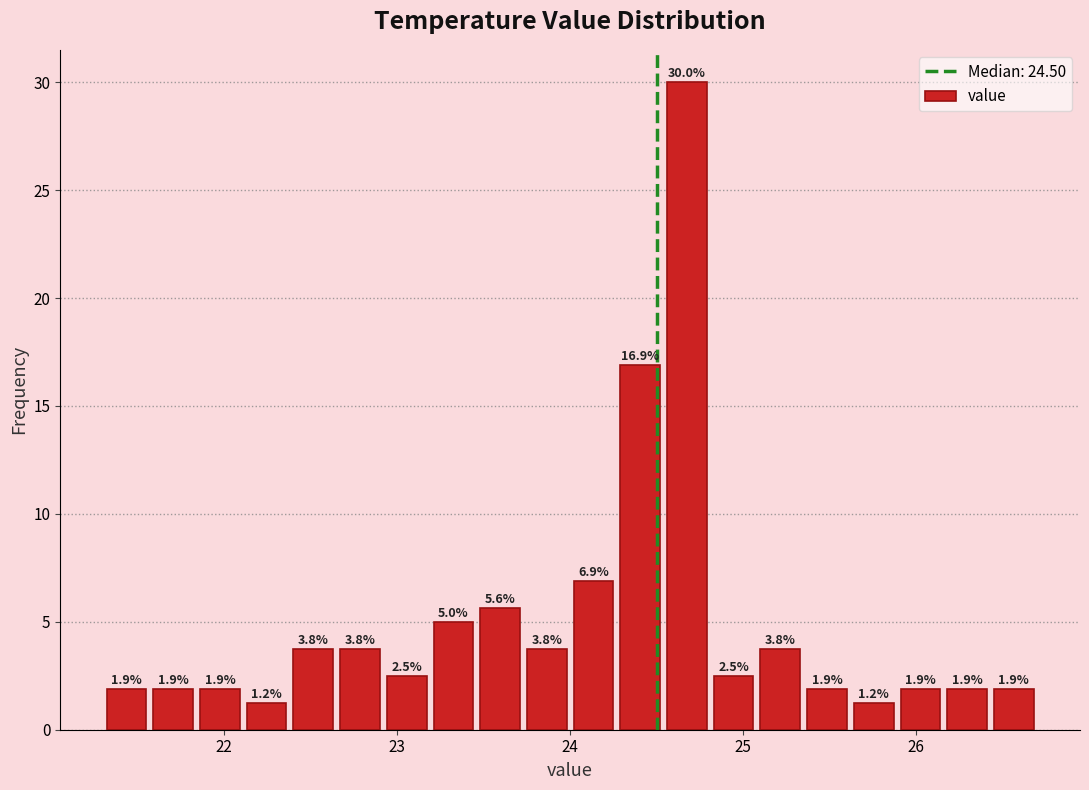

Around what value on the x-axis is the tallest bar? Give the approximate position of its centre, as read against the axis.

24.7